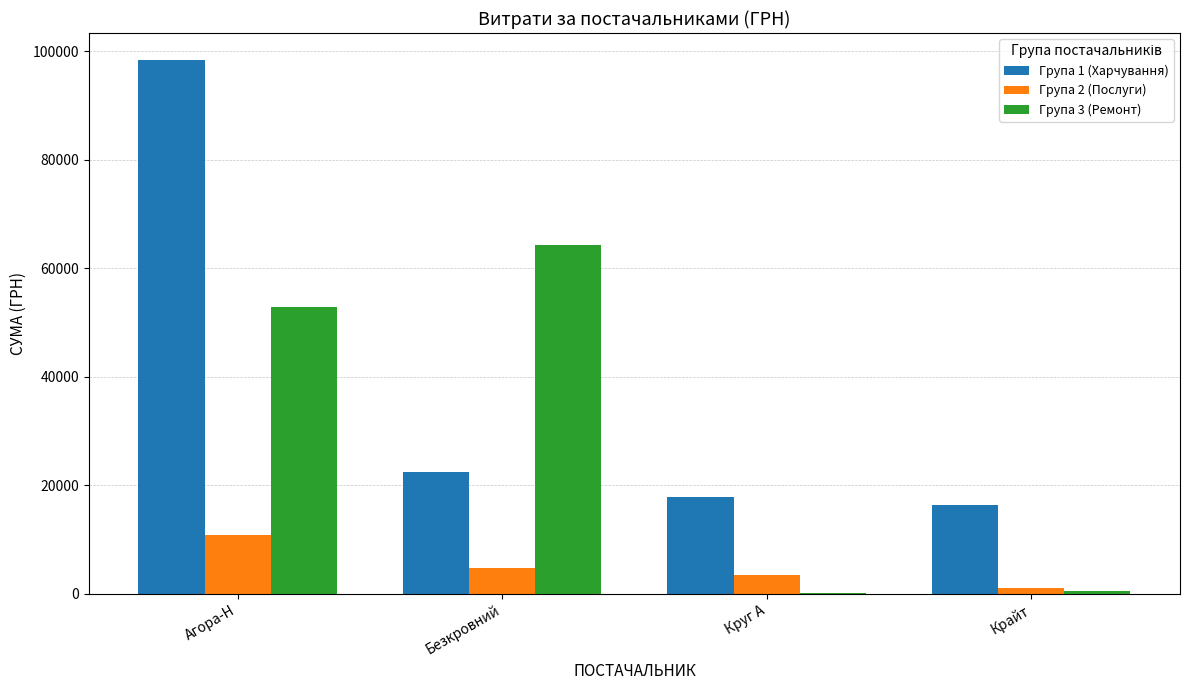

What is the spread (max minus min) of values at Агора-Н?

87582.8